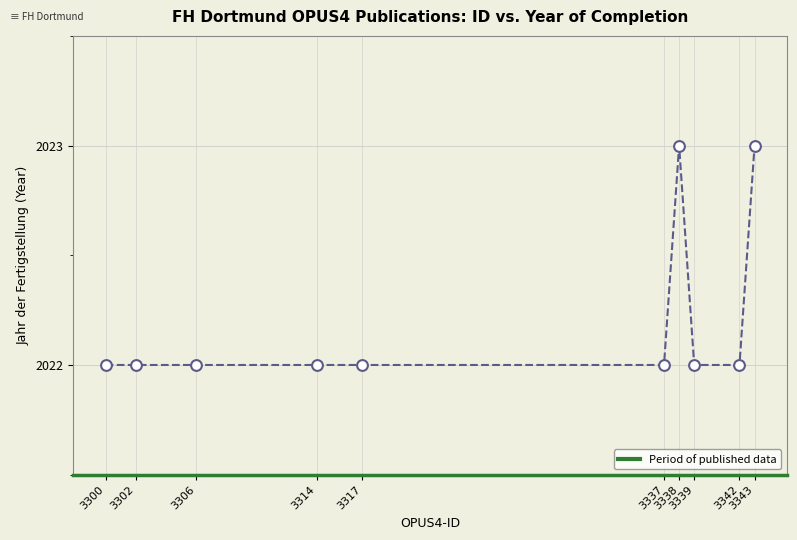

What is the average Y value?

2022